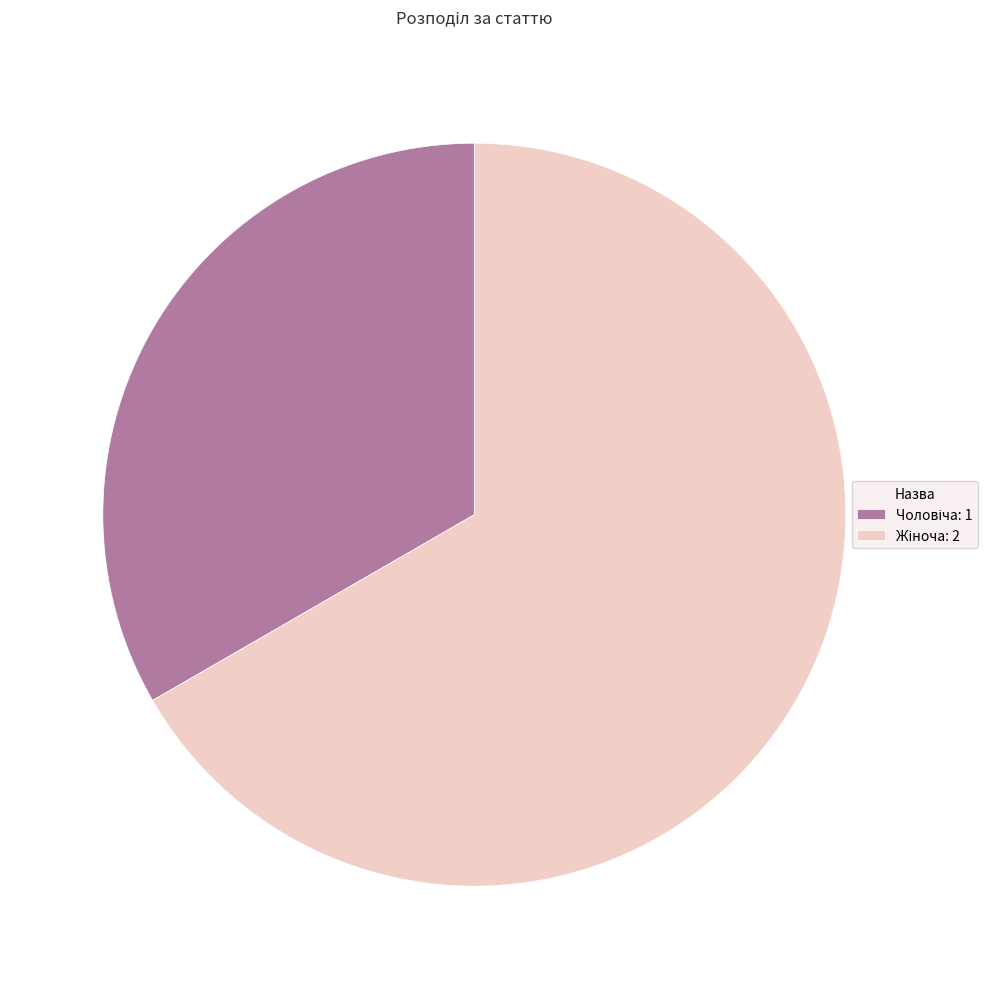

How many slices are in this pie chart?

2